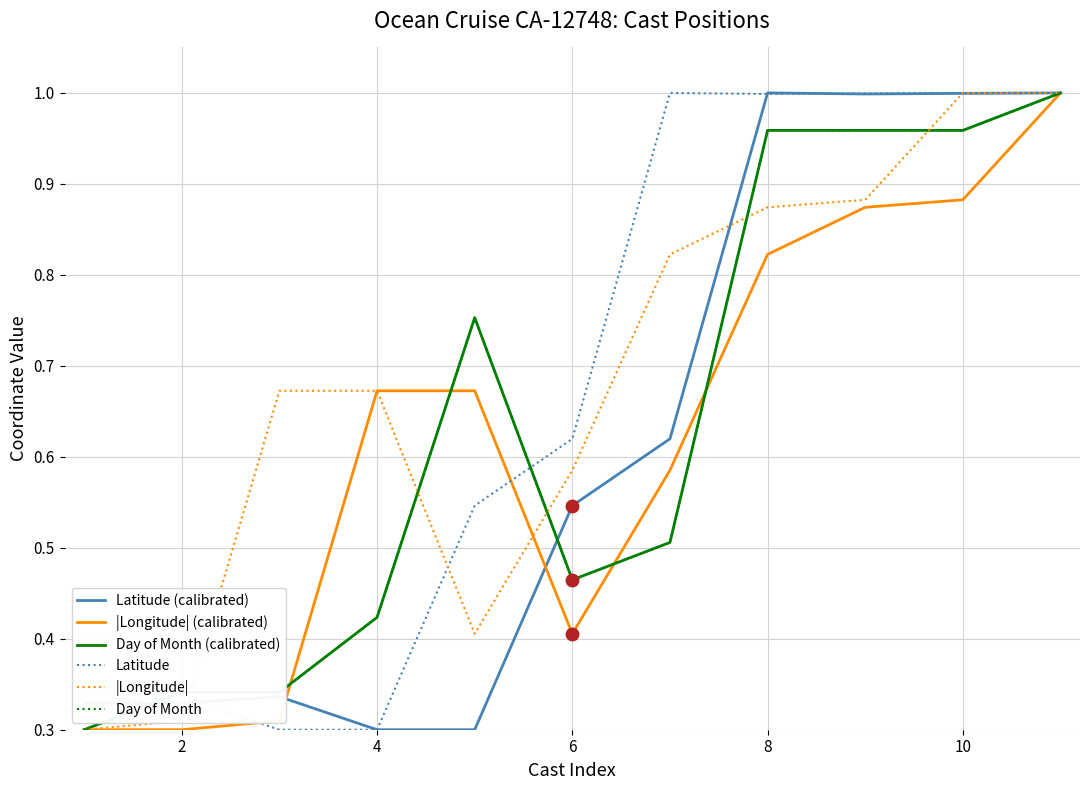

Does the chart display data point markers on the line(s)?

No